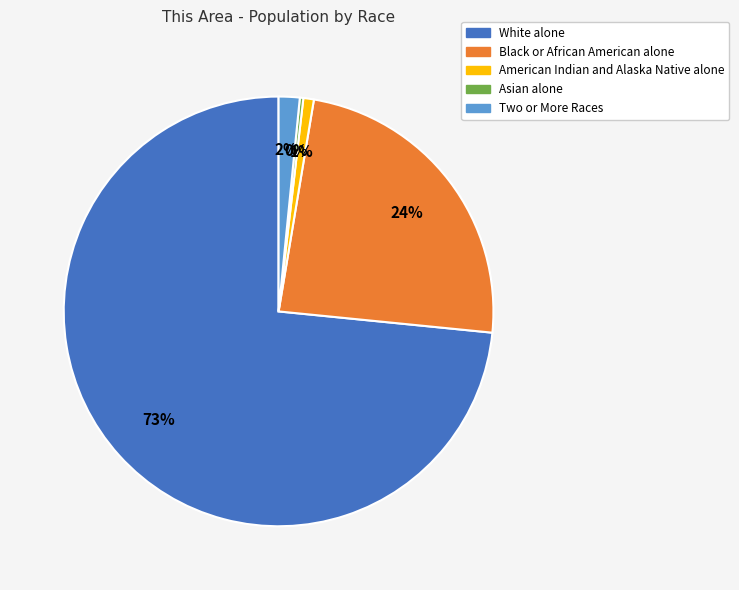

To the nearest percent, what is the difference between the largest and smallest slice percentages?

73%